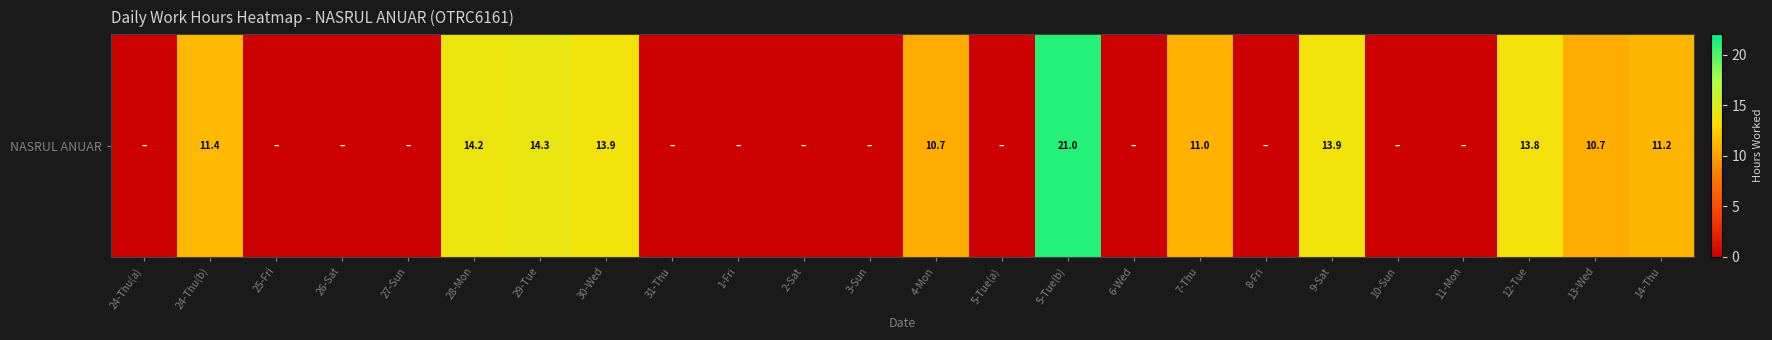

Reading right to left, what are all the values shown in this chart?

11.2	10.7	13.8	0.0	0.0	13.9	0.0	11.0	0.0	21.0	0.0	10.7	0.0	0.0	0.0	0.0	13.9	14.3	14.2	0.0	0.0	0.0	11.4	0.0